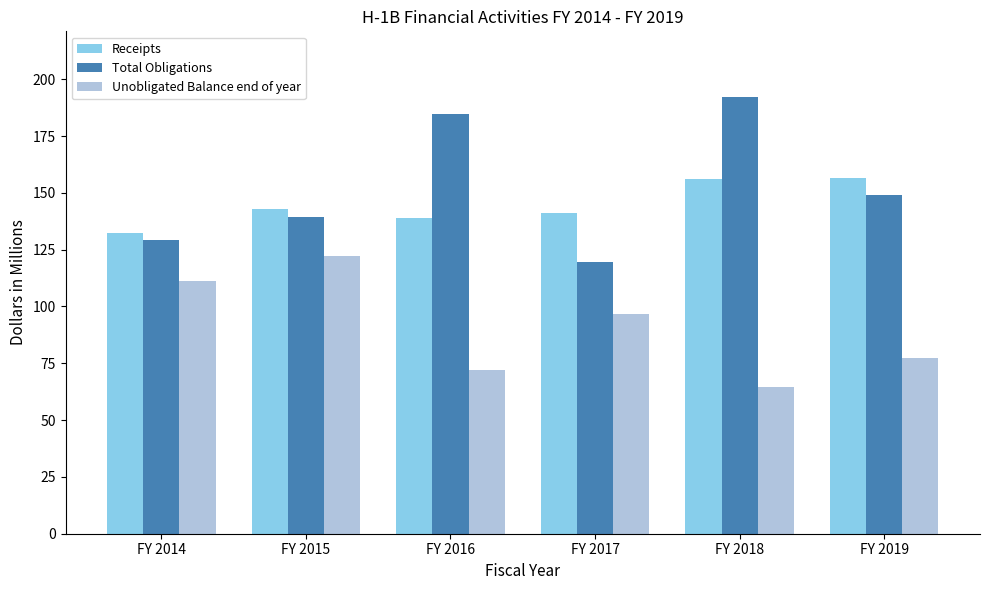

What is the sum of the Receipts values at FY 2018 and FY 2015?

299.0